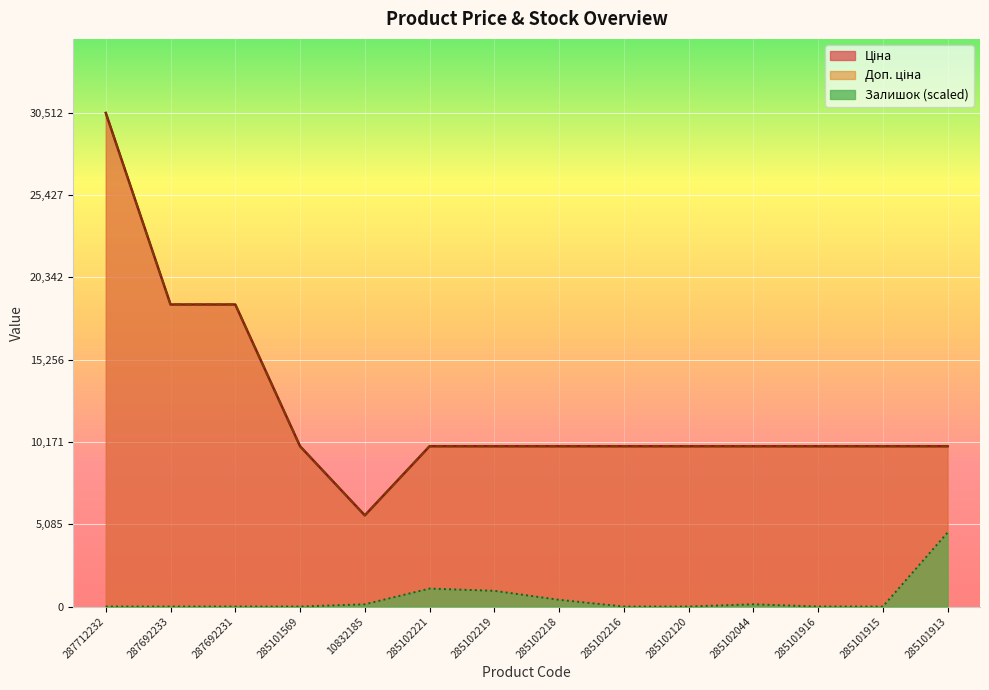

Count the number of categories in the chart.

14